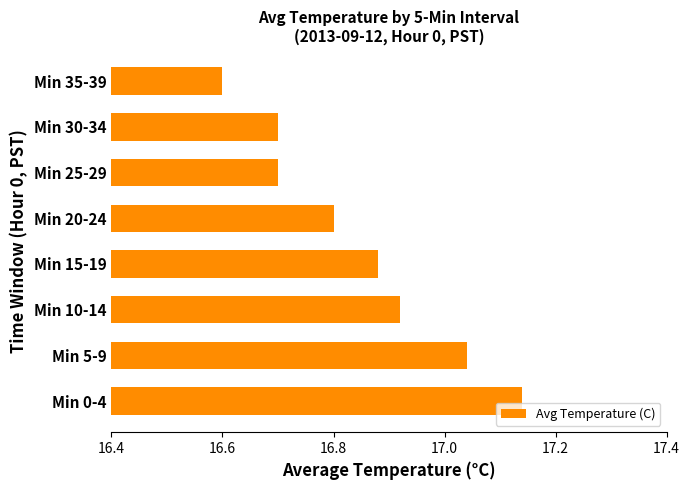

Which label corresponds to the largest value in the chart?

Min 0-4